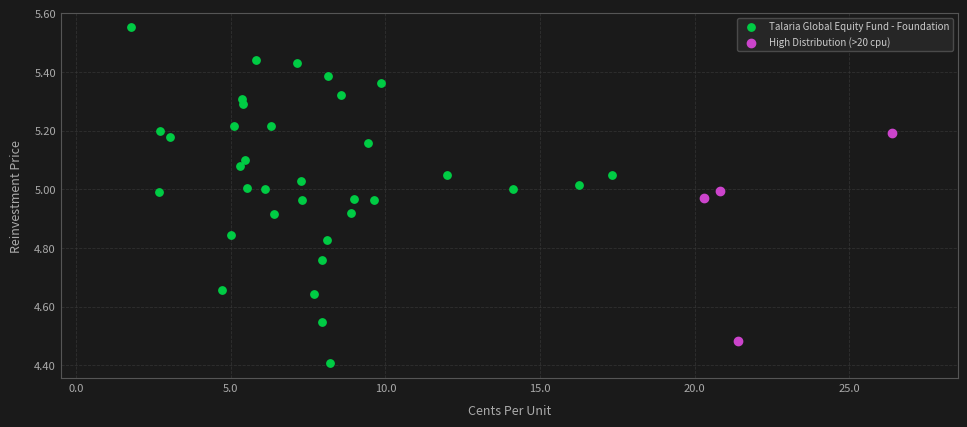

Which series has the widest spread of Y values?

Talaria Global Equity Fund - Foundation